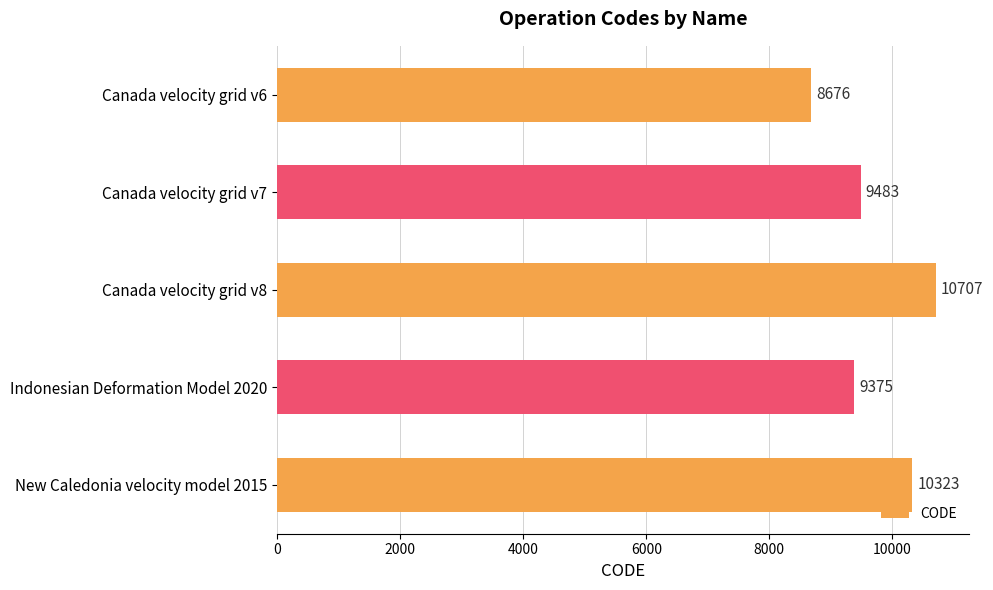

Rank the categories by value from lowest to highest.

Canada velocity grid v6, Indonesian Deformation Model 2020, Canada velocity grid v7, New Caledonia velocity model 2015, Canada velocity grid v8